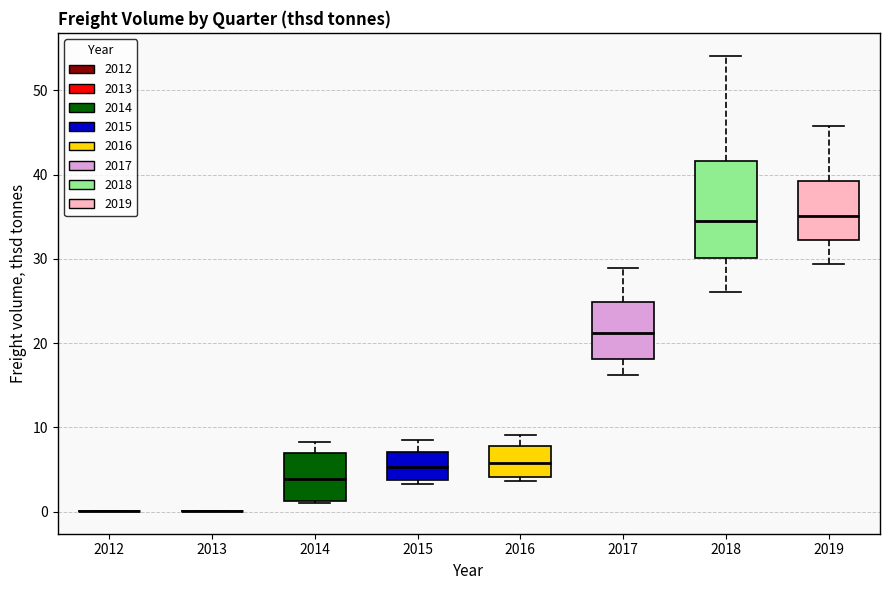

Which box is the tallest, from its lower edge to its upper edge?

2018